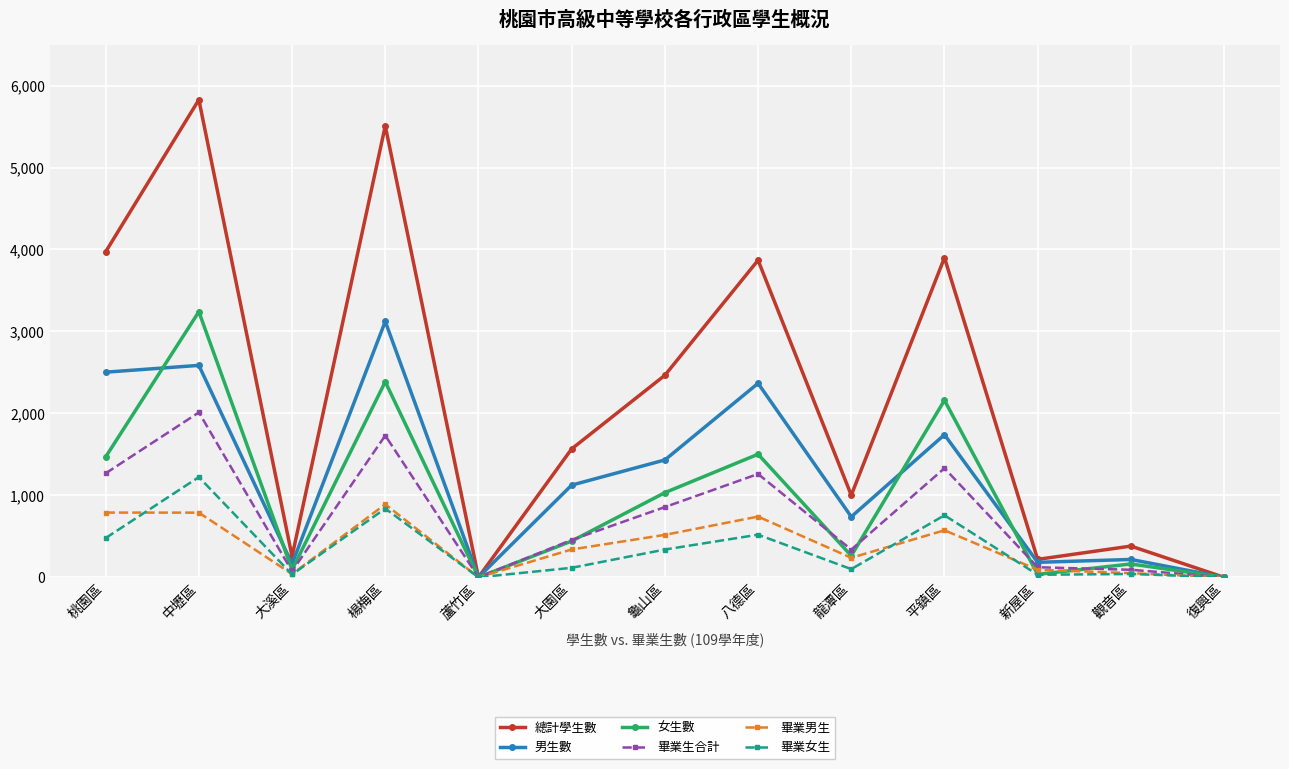

What is the difference between the 女生數 values at 平鎮區 and 大溪區?

2068